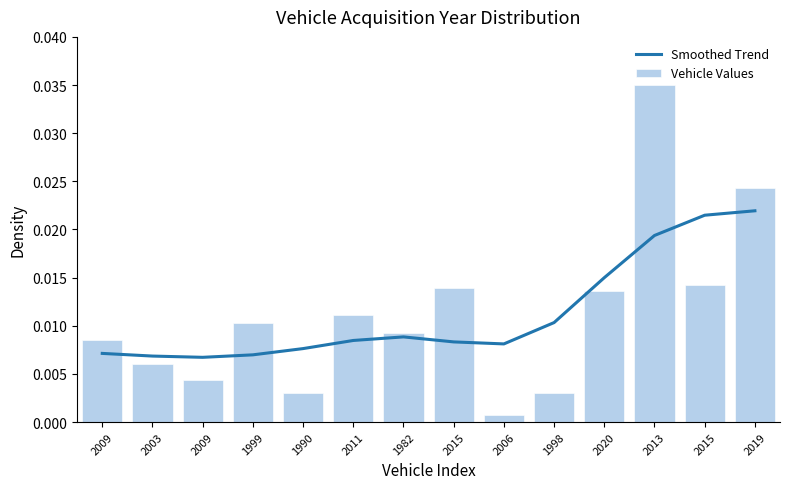

Reading left to right, what are all the values shown in this chart?

2009=0.0	2003=0.0	2009=0.0	1999=0.0	1990=0.0	2011=0.0	1982=0.0	2015=0.0	2006=0.0	1998=0.0	2020=0.0	2013=0.0	2015=0.0	2019=0.0